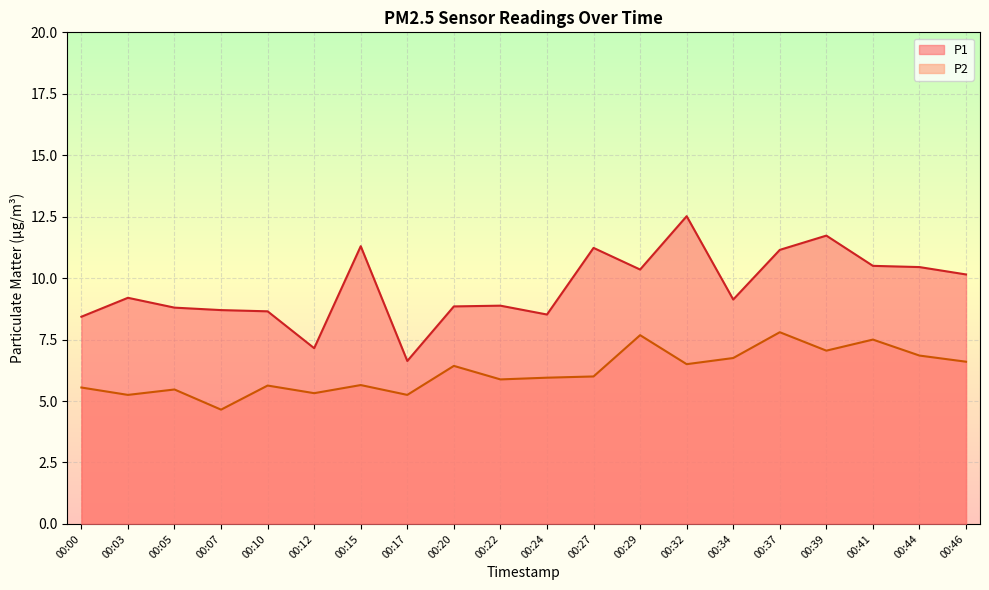

How many interior local peaks does the P1 series have?

6